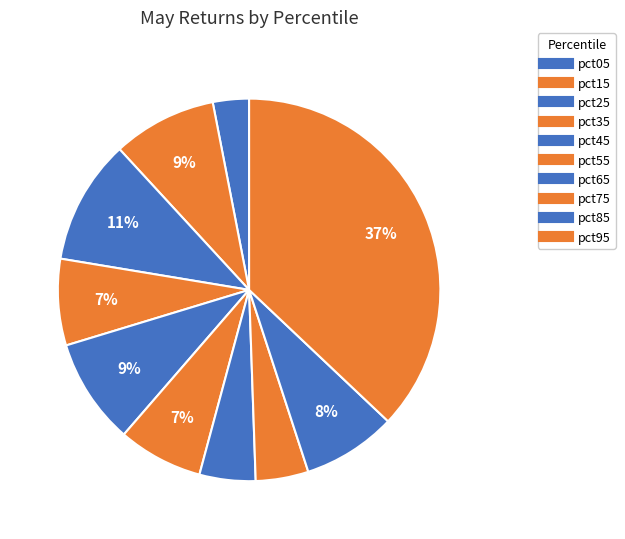

What percentage is the pct45 slice, to the nearest percent?

9%